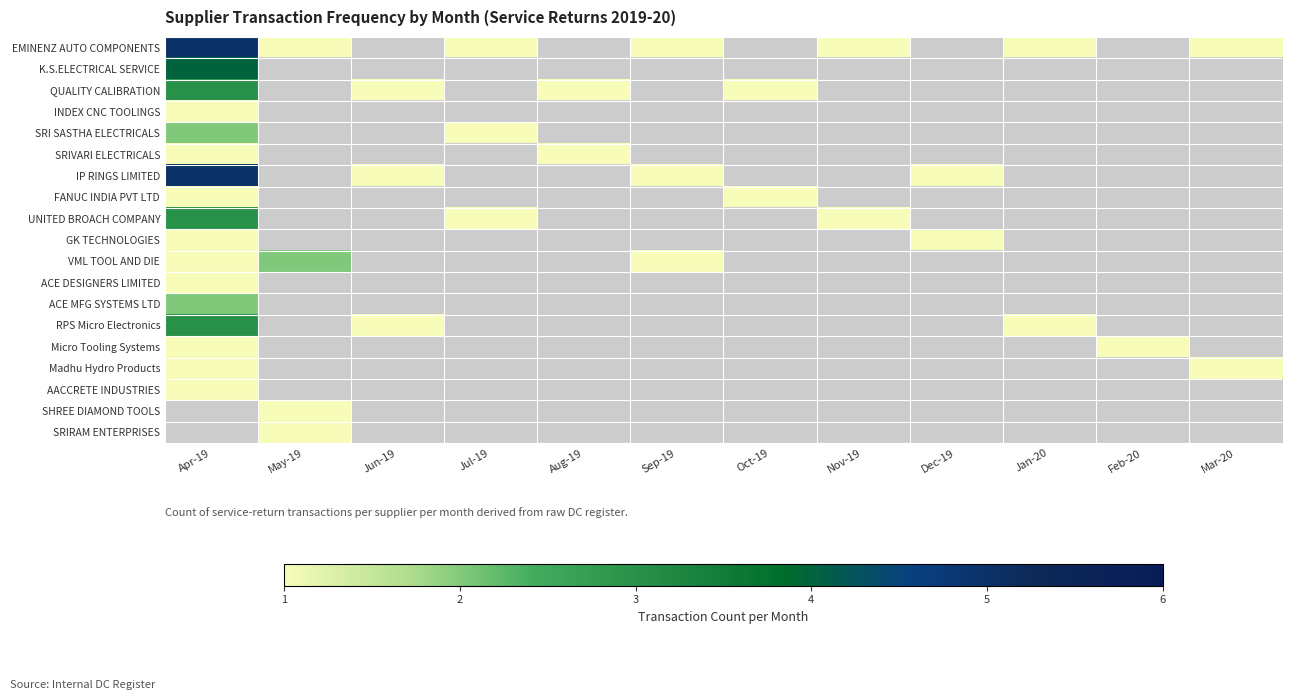

How many values in VML TOOL AND DIE are above zero?

3